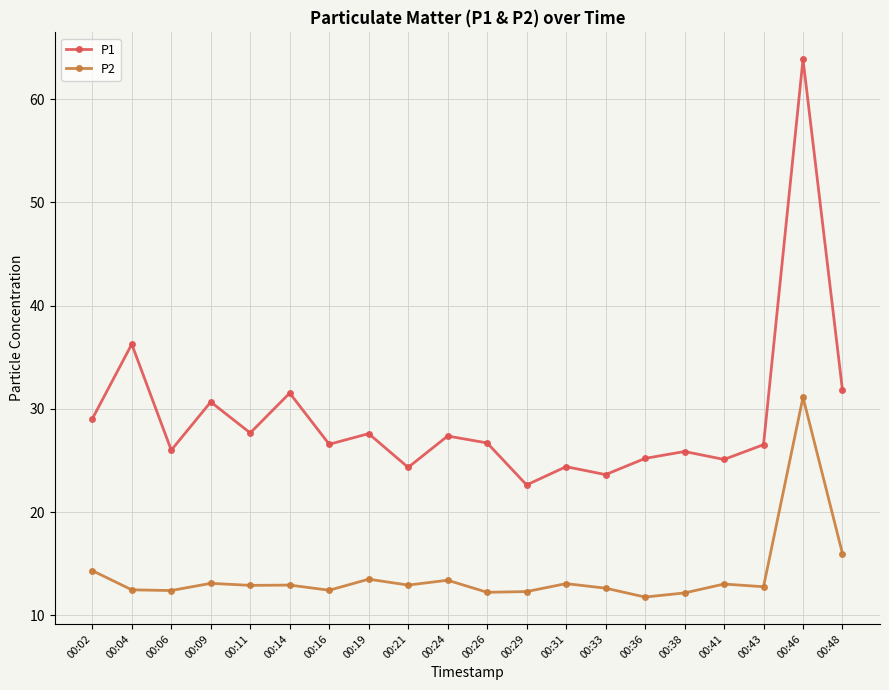

What is the difference between the highest and lowest values at 00:26?

14.5